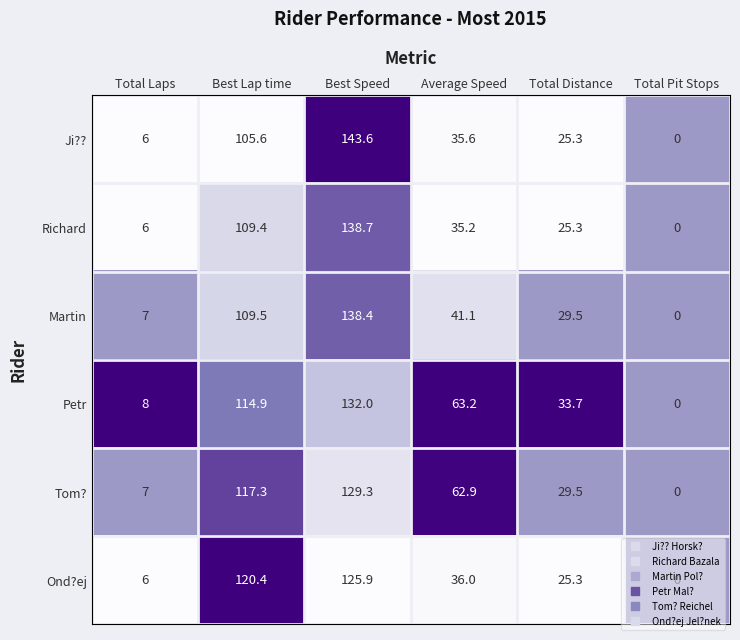

True or false: Ji?? has a value of 34.8 at Best Lap time.

False